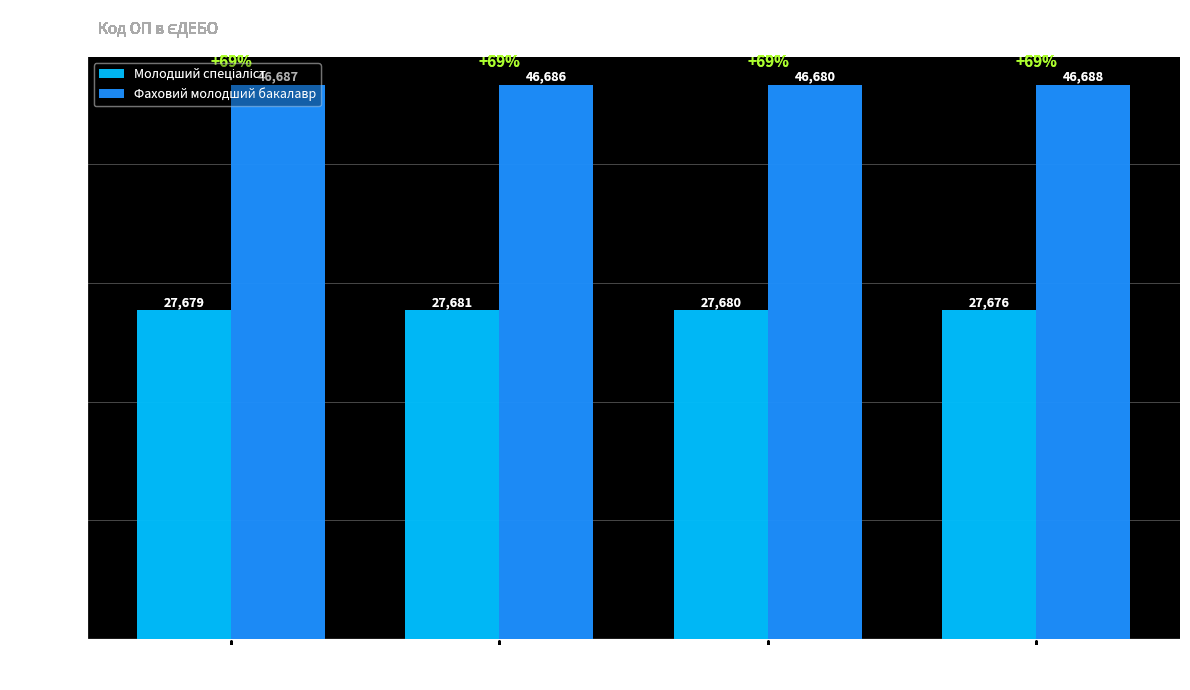

Which series has the largest range (max minus min)?

Фаховий молодший бакалавр